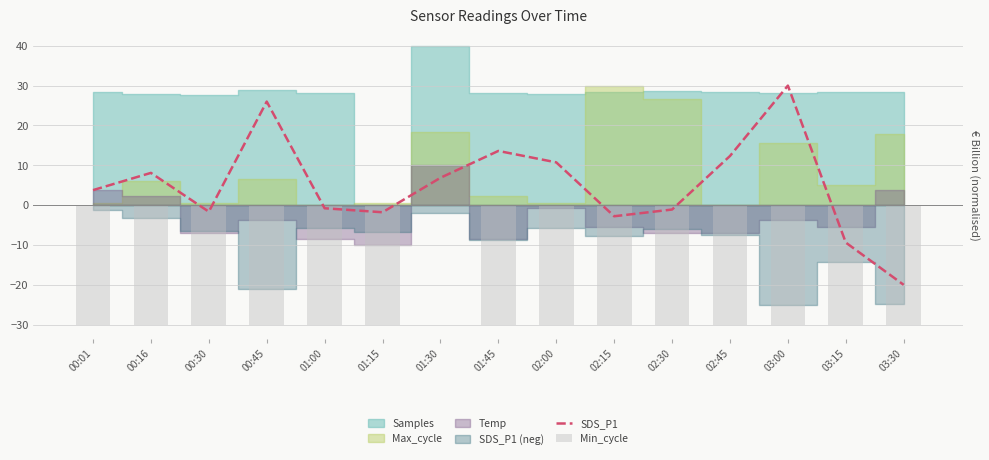

How many positive values does the SDS_P1 series have?

8